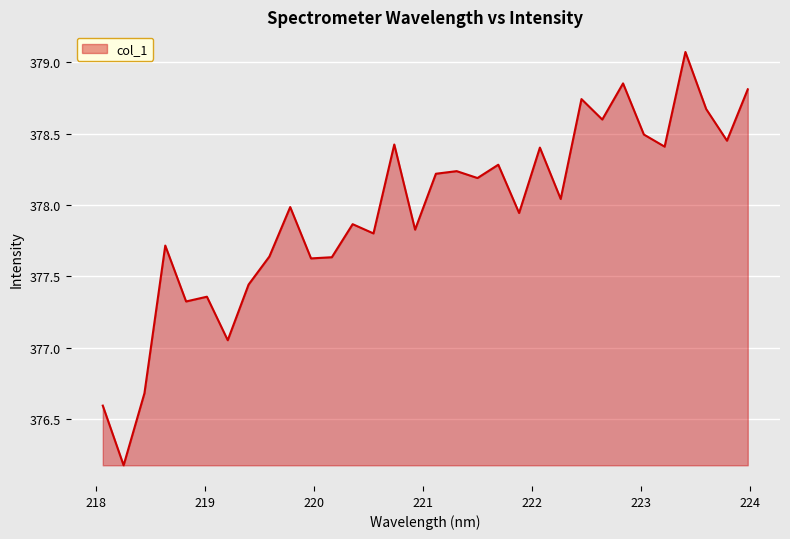

What is the difference between the maximum and minimum values?

2.9